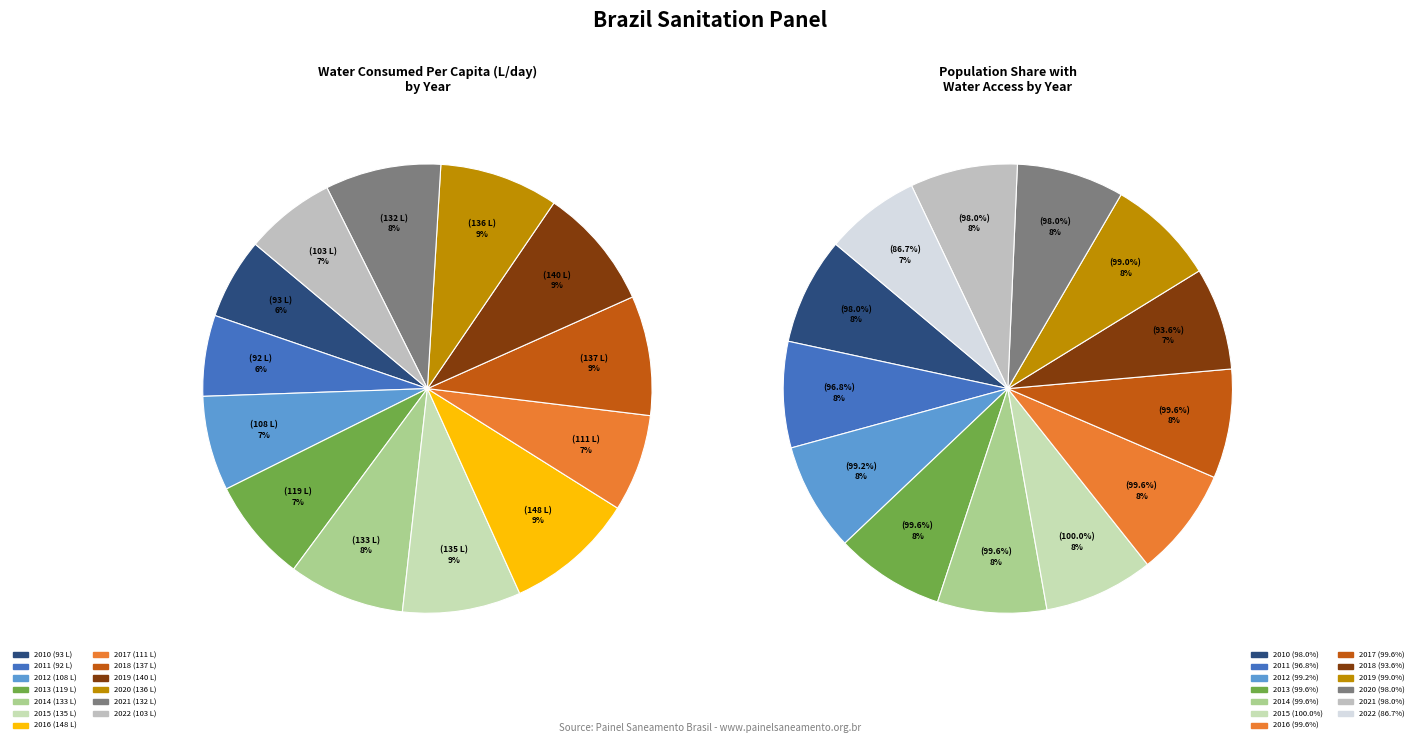

Which slice is the largest?

2016